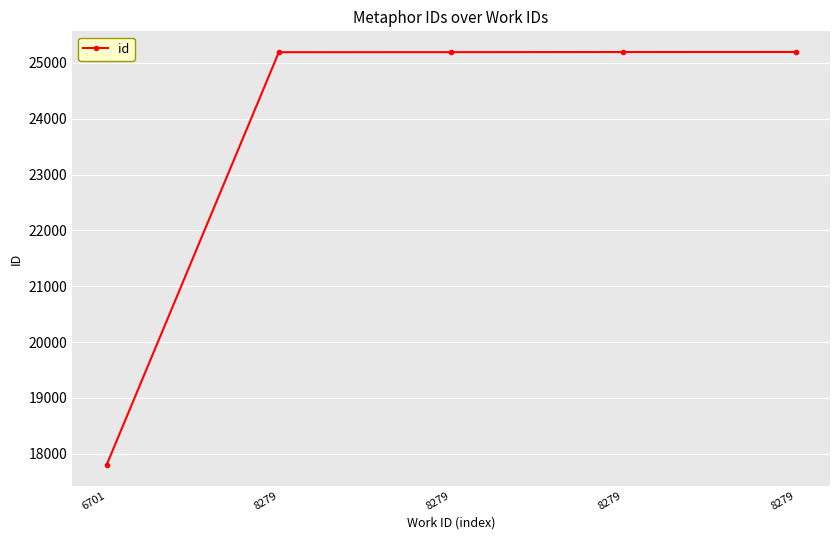

How many values are below 25194?

2